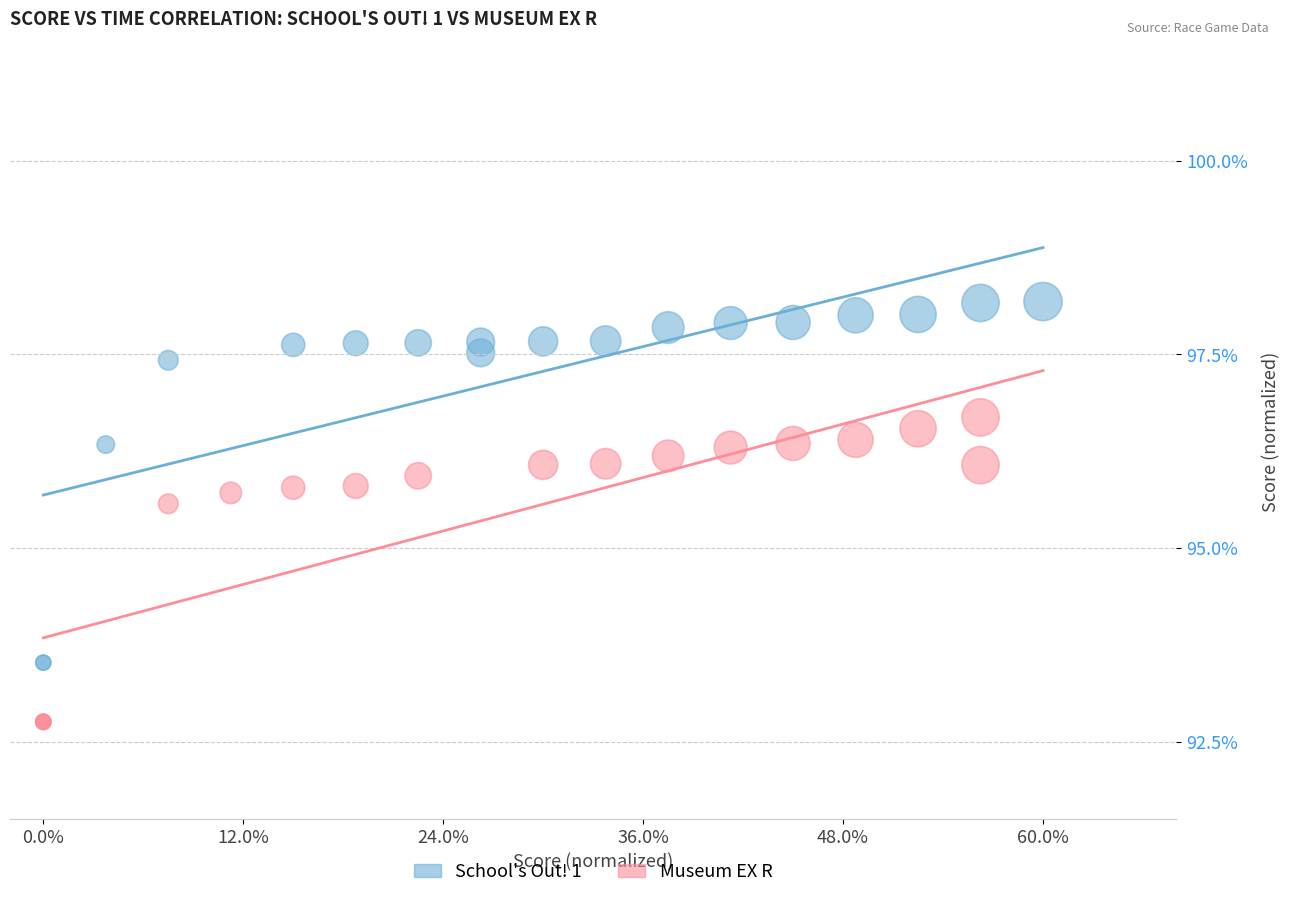

Which series contains the lowest Y value?

Museum EX R